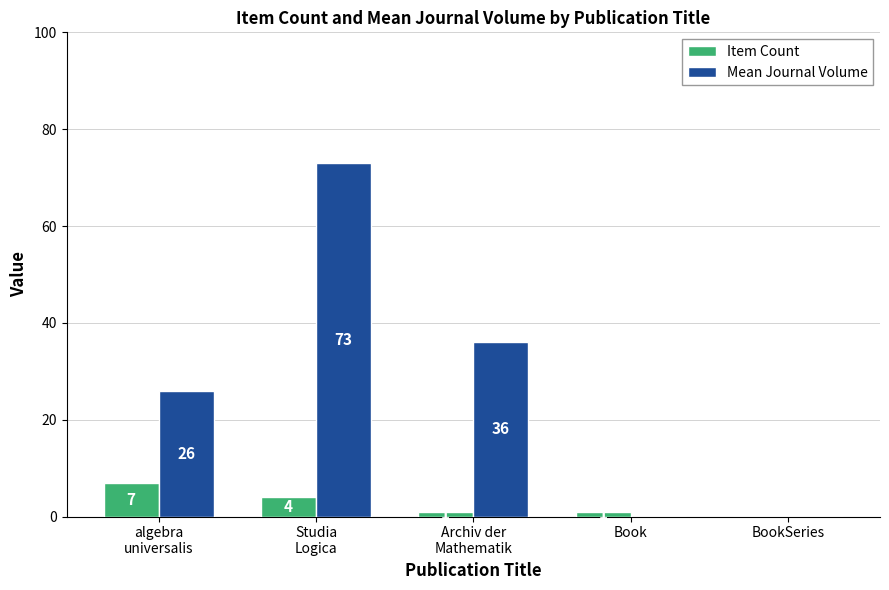

Does the chart contain stacked bars?

No